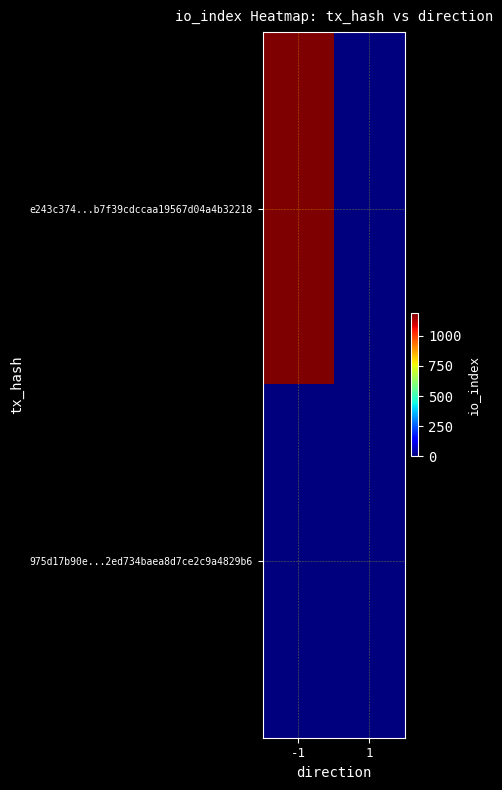

At which category does the chart reach its peak across all series?

-1